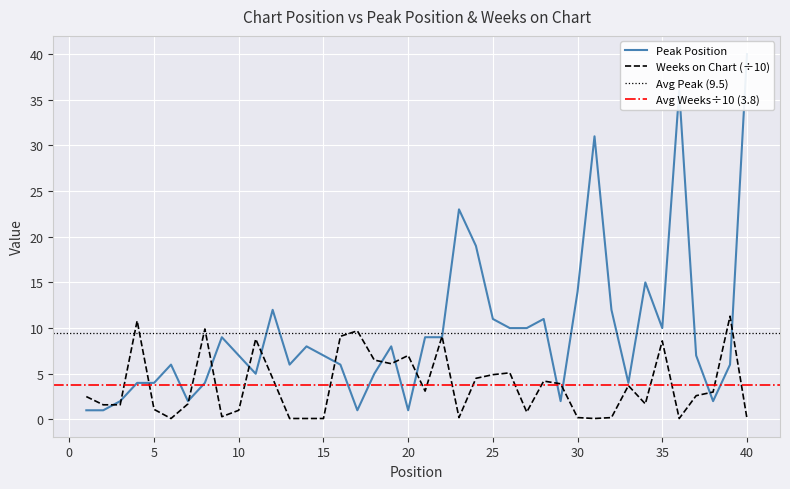

How many values in the Peak Position series are below 7?

18